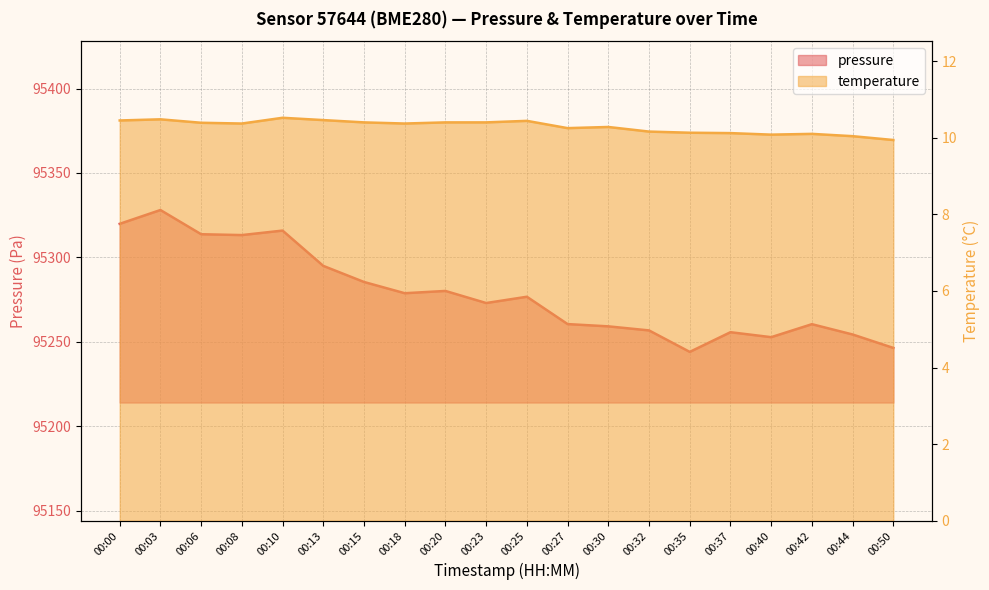

What is the maximum value shown in the chart?

95328.1